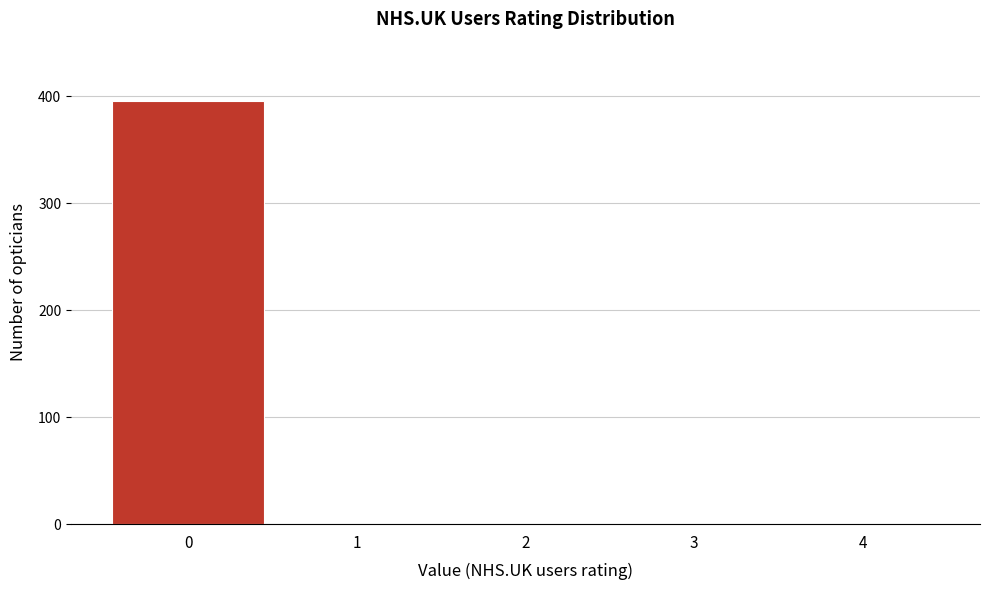

Reading right to left, what are all the values shown in this chart?

4=0	3=0	2=0	1=0	0=395